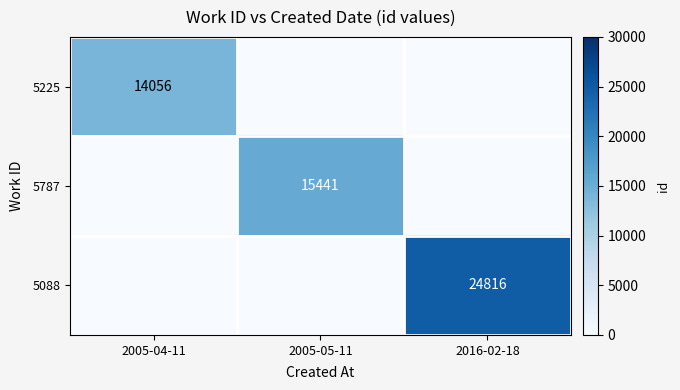

The value of 5225 at 2005-04-11 is 14056. True or false?

True